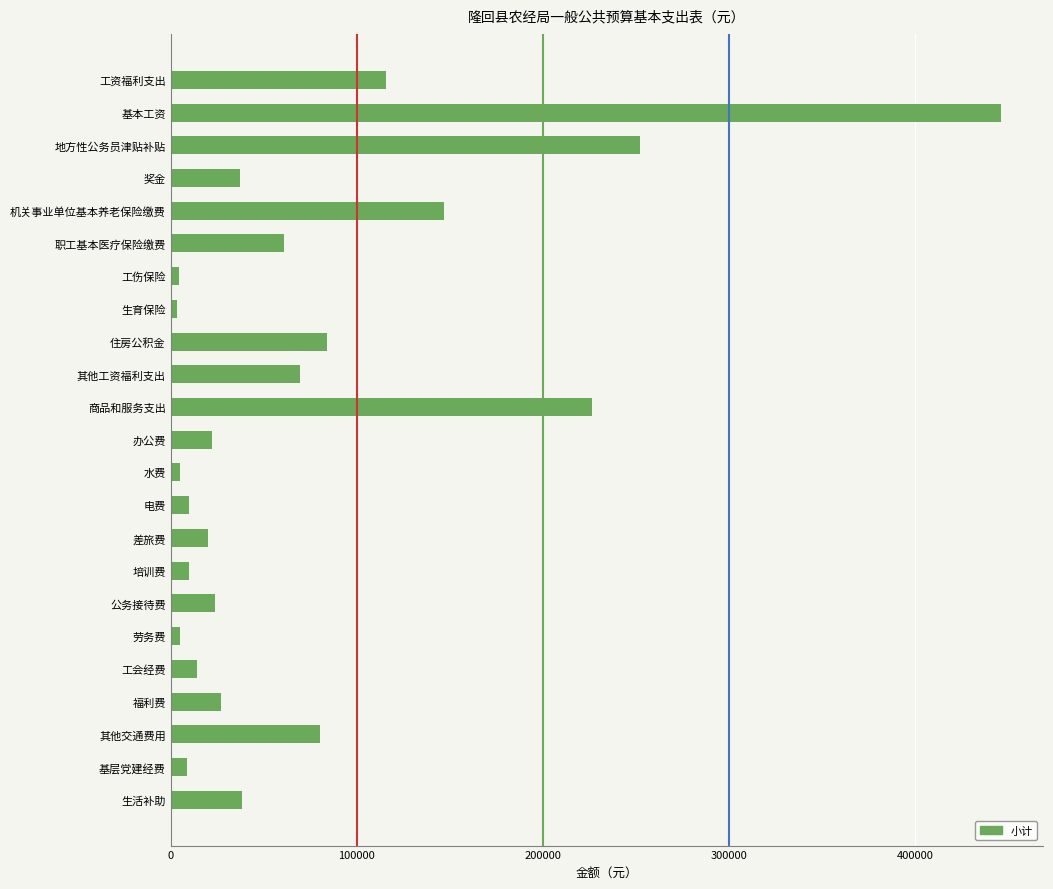

The chart shows a value of 20000 at 差旅费. True or false?

True